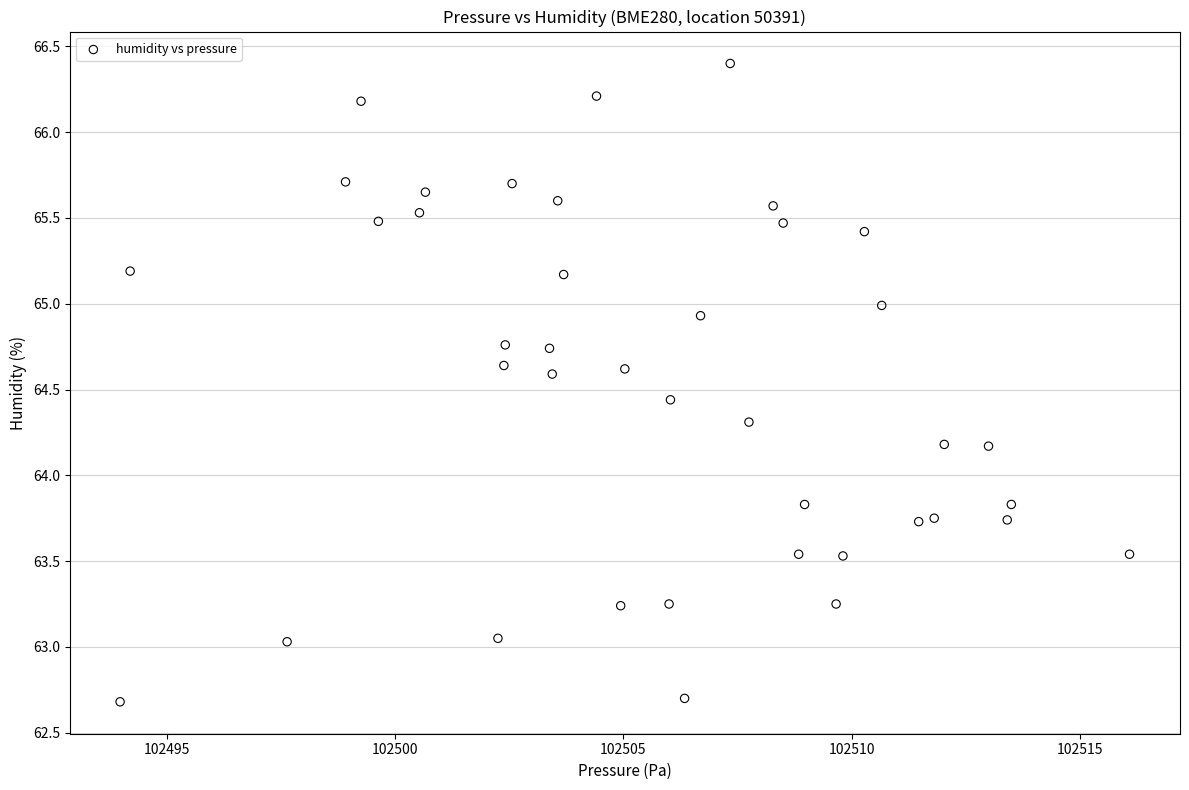

What is the range of Y values (max minus min)?

3.7